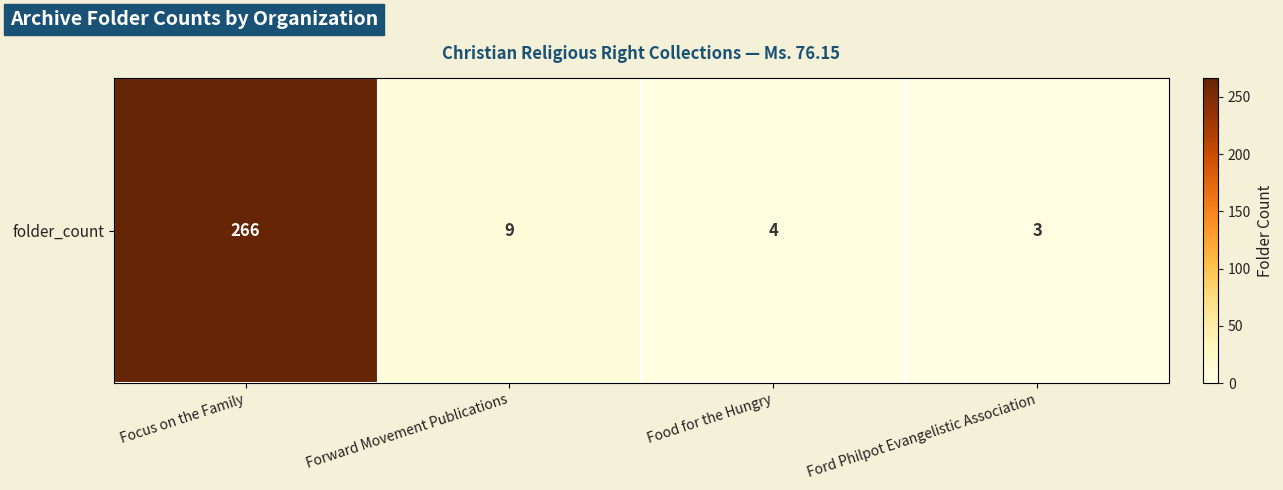

What is the change in value from Forward Movement Publications to Food for the Hungry?

-5